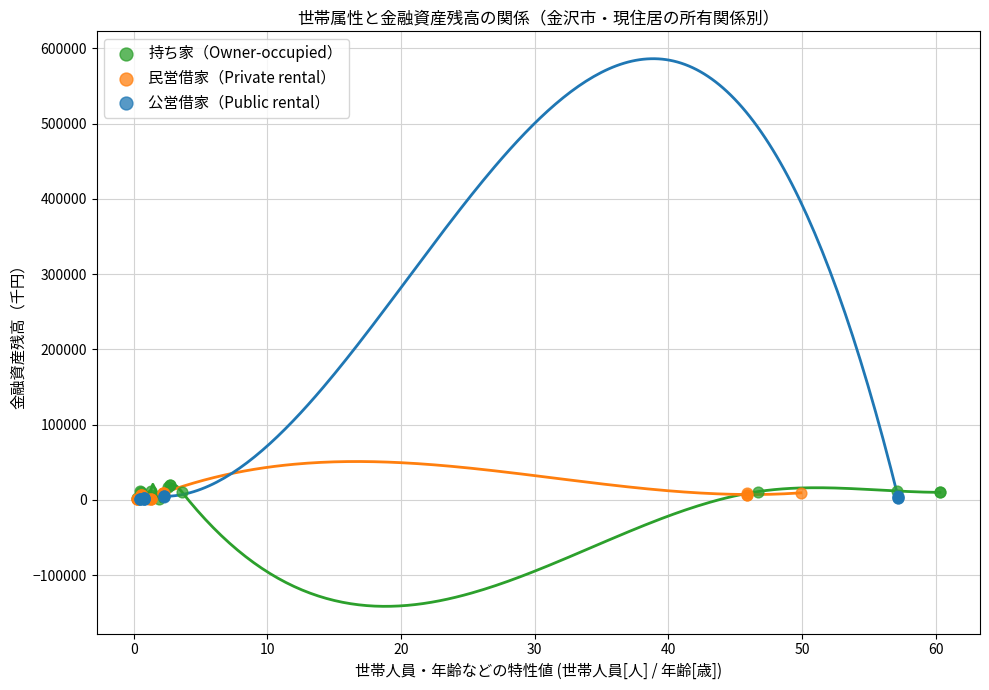

Which series has the largest Y range (max minus min)?

持ち家（Owner-occupied）